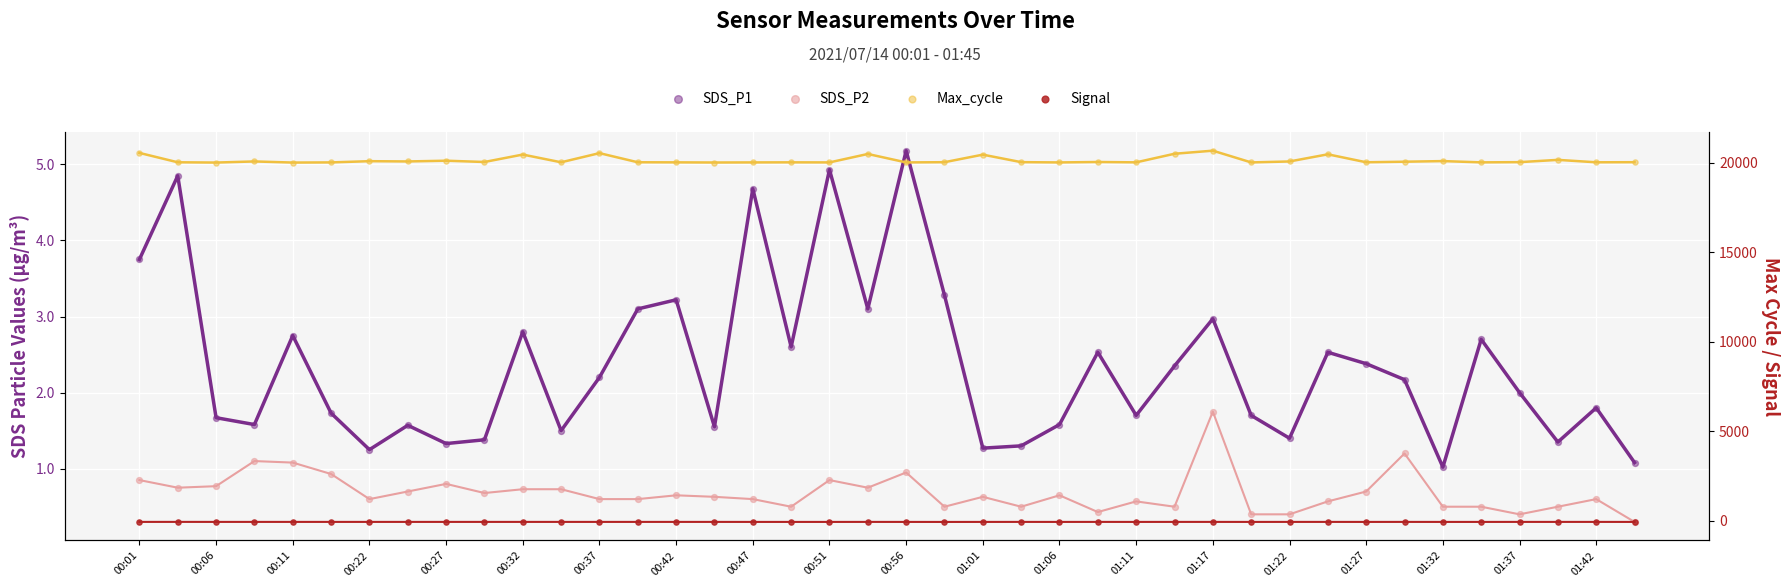

Which series has the largest Y range (max minus min)?

Max_cycle